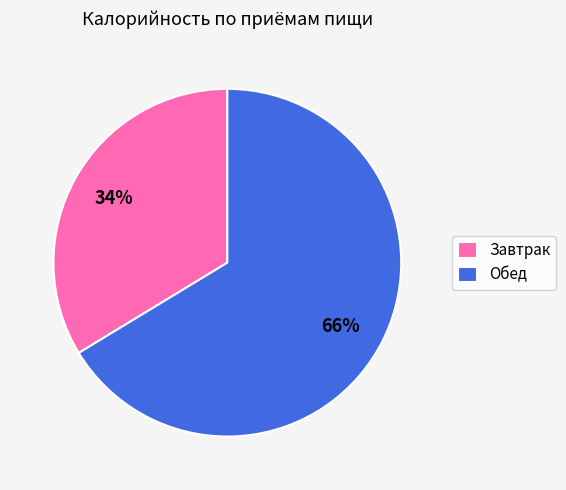

To the nearest percent, what portion does Обед represent?

66%